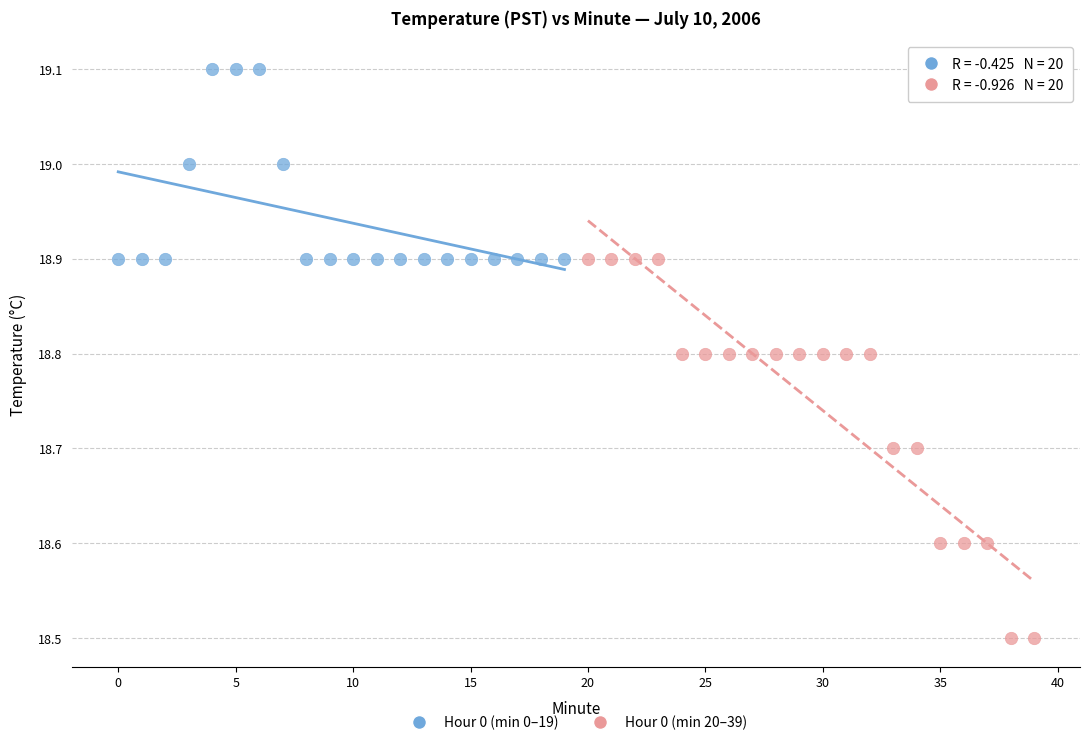

Which series reaches the minimum Y coordinate?

Hour 0 (min 20–39)